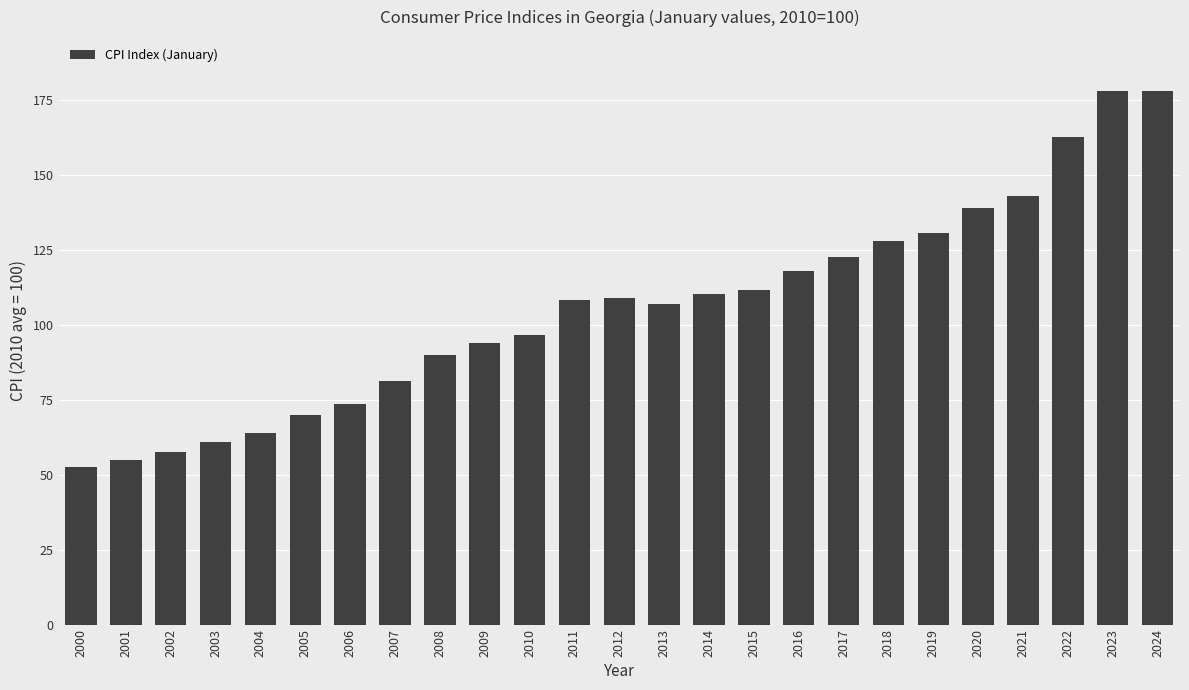

Which label corresponds to the smallest value in the chart?

2000